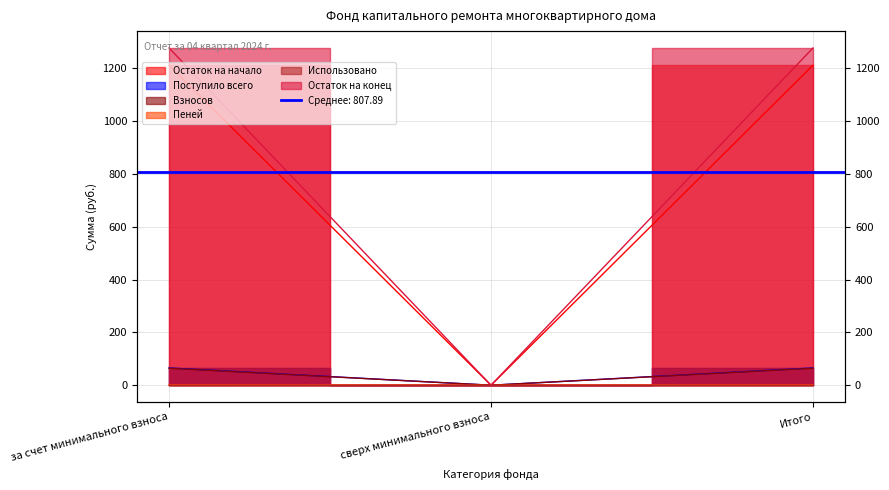

At which category is the sum across all series the highest?

за счет минимального взноса